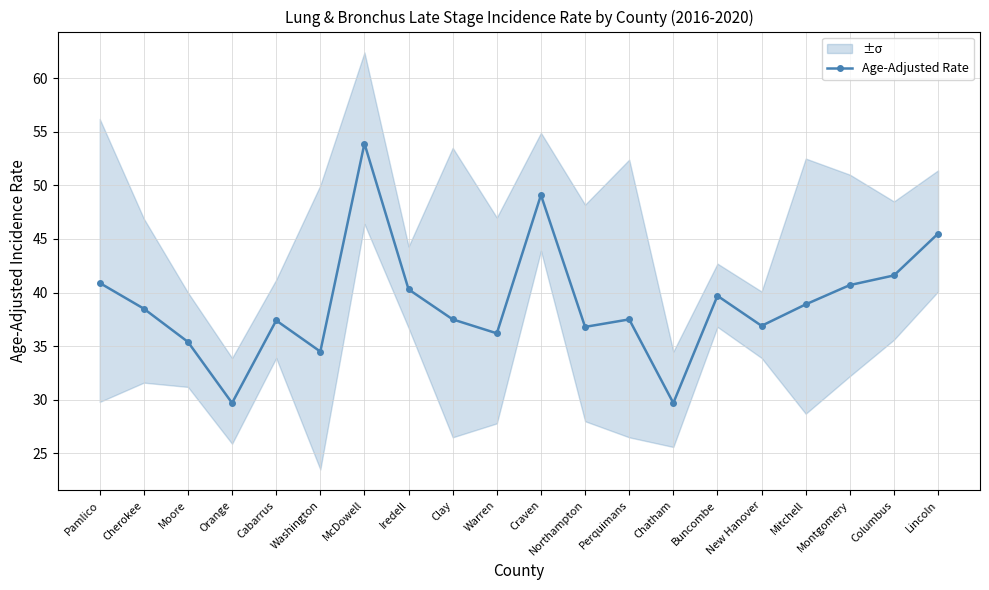

Is it true that the value at Craven is 49.1?

True